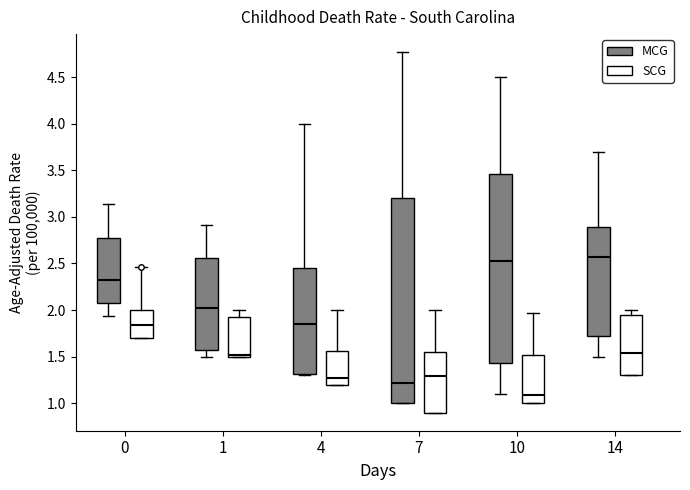

Which box is the tallest, from its lower edge to its upper edge?

7 (MCG)